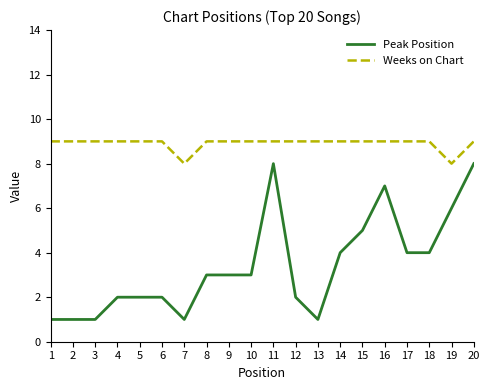

What is the total value across all series at 15?

14